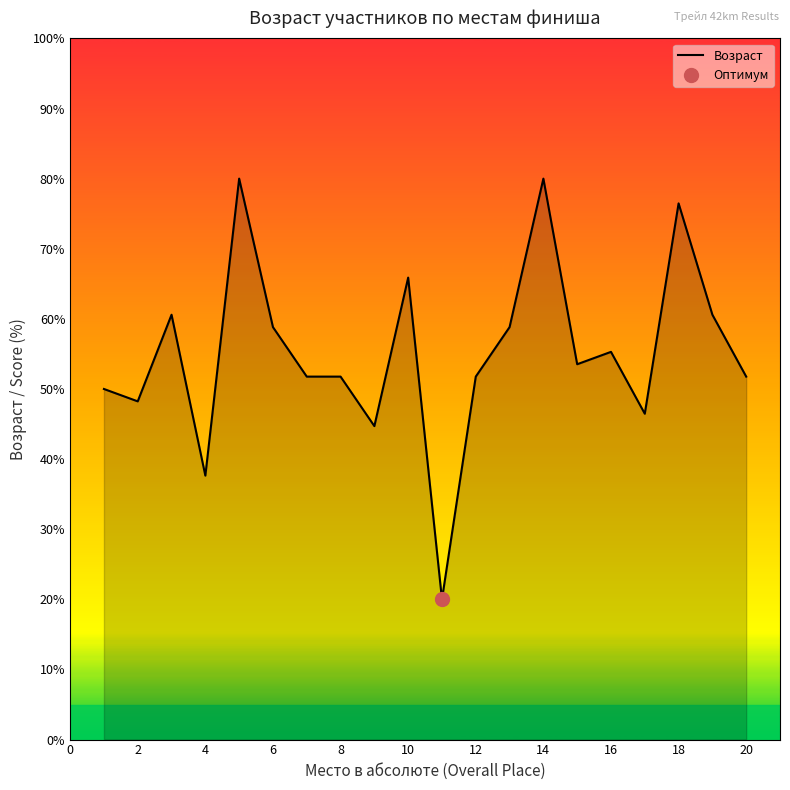

What is the minimum value shown in the chart?

20.0